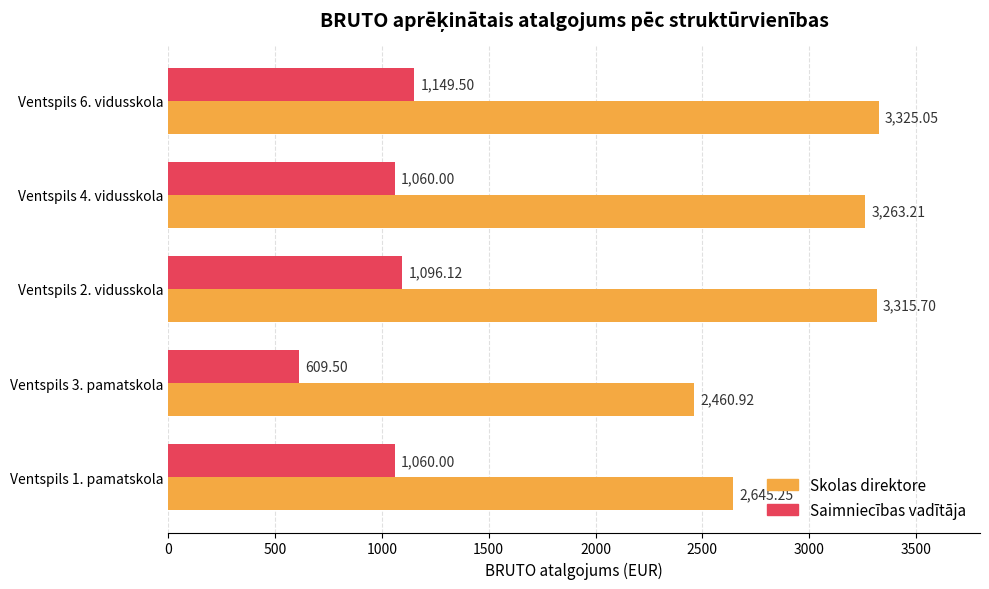

What is the difference between the maximum and minimum values in the Saimniecības vadītāja series?

540.0